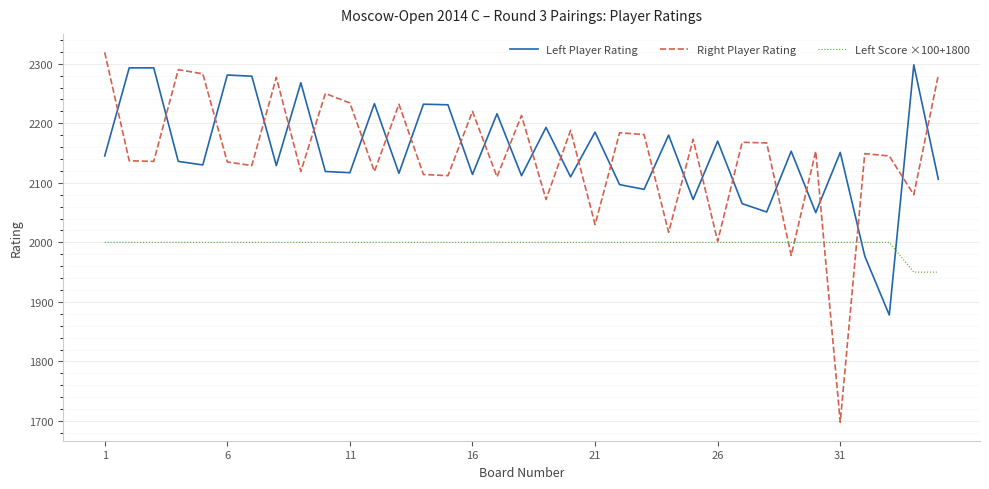

What are all the series names shown in the legend?

Left Player Rating, Right Player Rating, Left Score ×100+1800